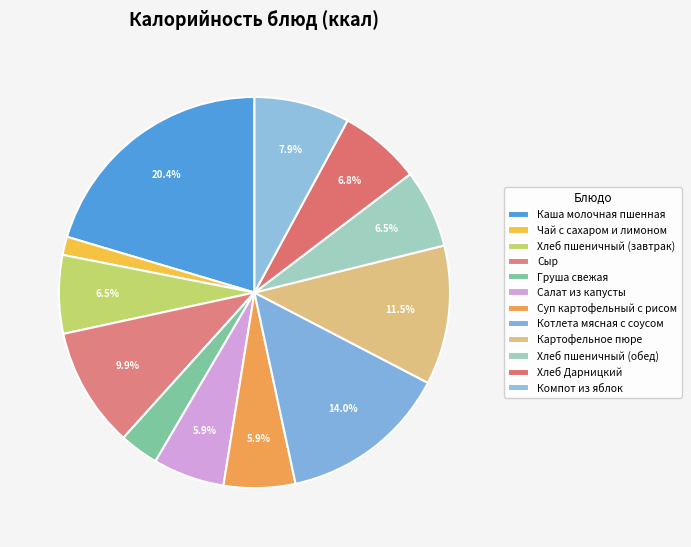

Count the number of slices in the pie.

12